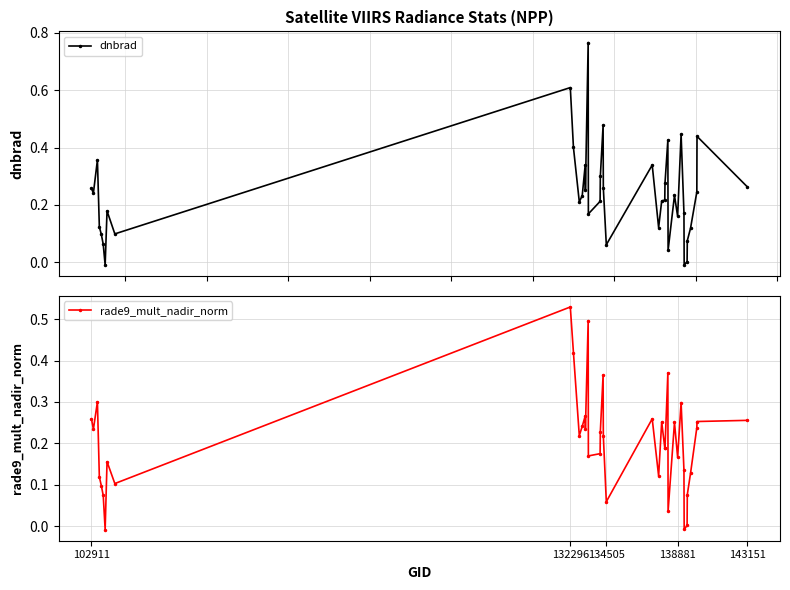

True or false: dnbrad has more than 1 interior local peaks.

True